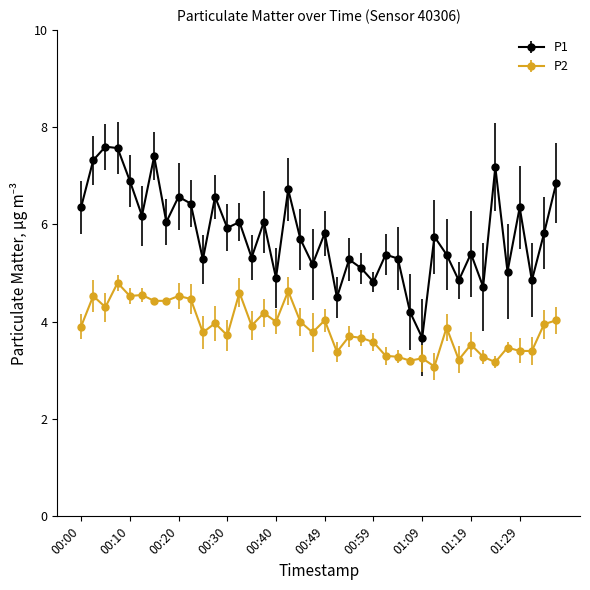

What is the value of the P1 point at the 39th from the left?

5.8